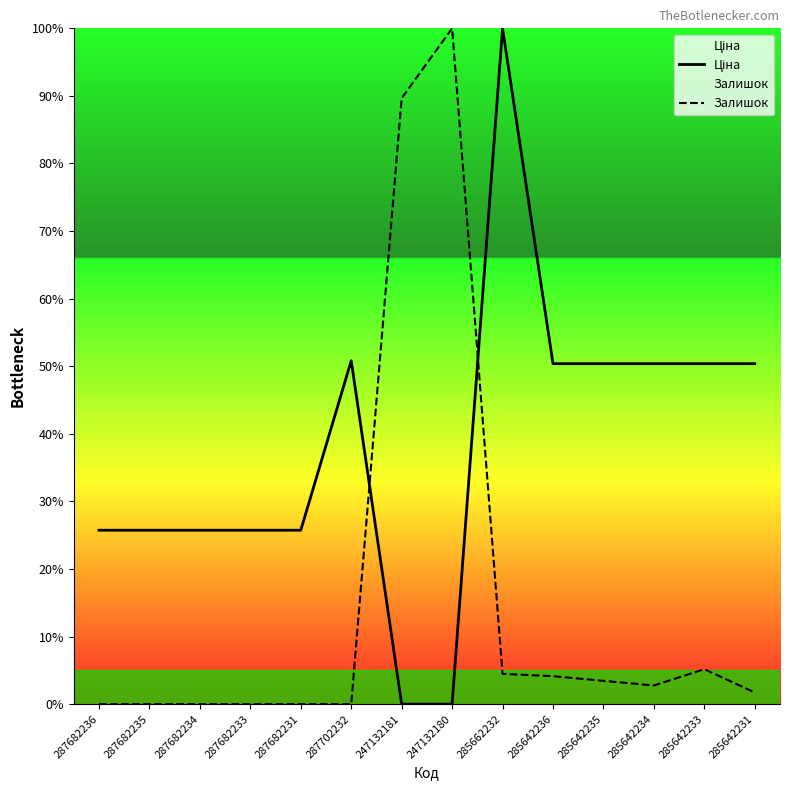

How many intersections are there between Залишок and Ціна?

2